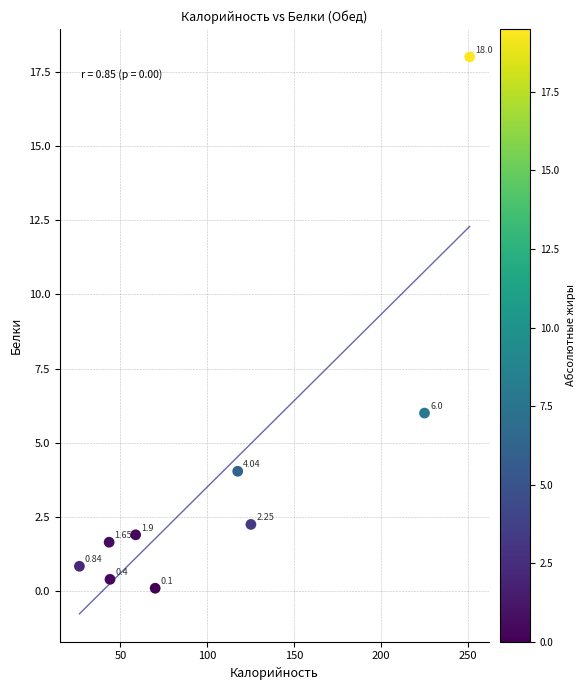

What is the range of Y values (max minus min)?

17.9